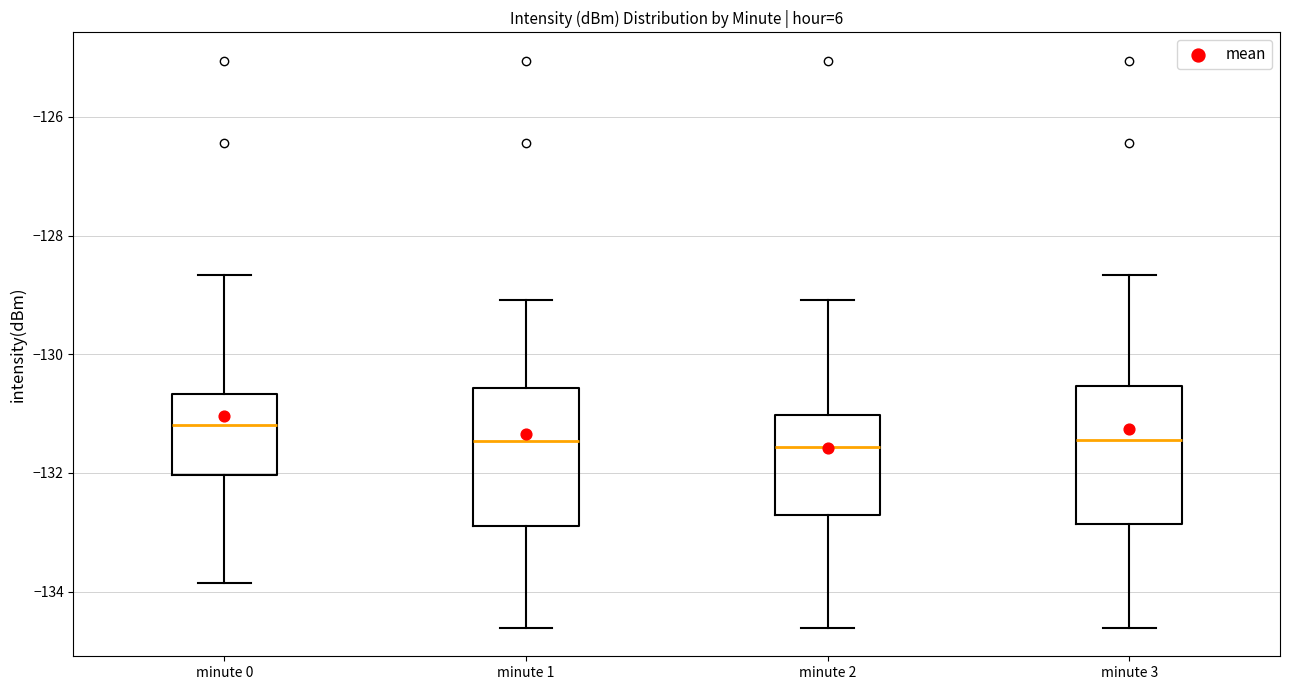

Reading left to right, transcribe this box plot: for each box, give where its median line is, the range the box spans, and where its two whiskers end, as read against the y-axis. The values are not printed on the chart, so give them approximately, as read against the axis.

minute 0: median -131.2, box -132.0 to -130.6, whiskers -133.8 to -128.6
minute 1: median -131.4, box -132.8 to -130.6, whiskers -134.6 to -129.0
minute 2: median -131.6, box -132.8 to -131.0, whiskers -134.6 to -129.0
minute 3: median -131.4, box -132.8 to -130.6, whiskers -134.6 to -128.6